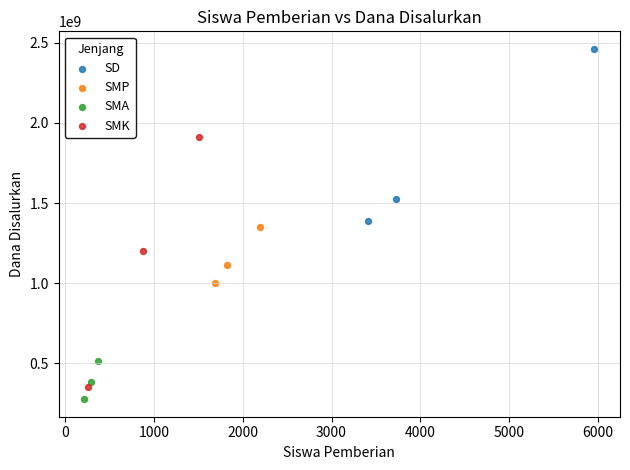

What are all the series names shown in the legend?

SD, SMP, SMA, SMK